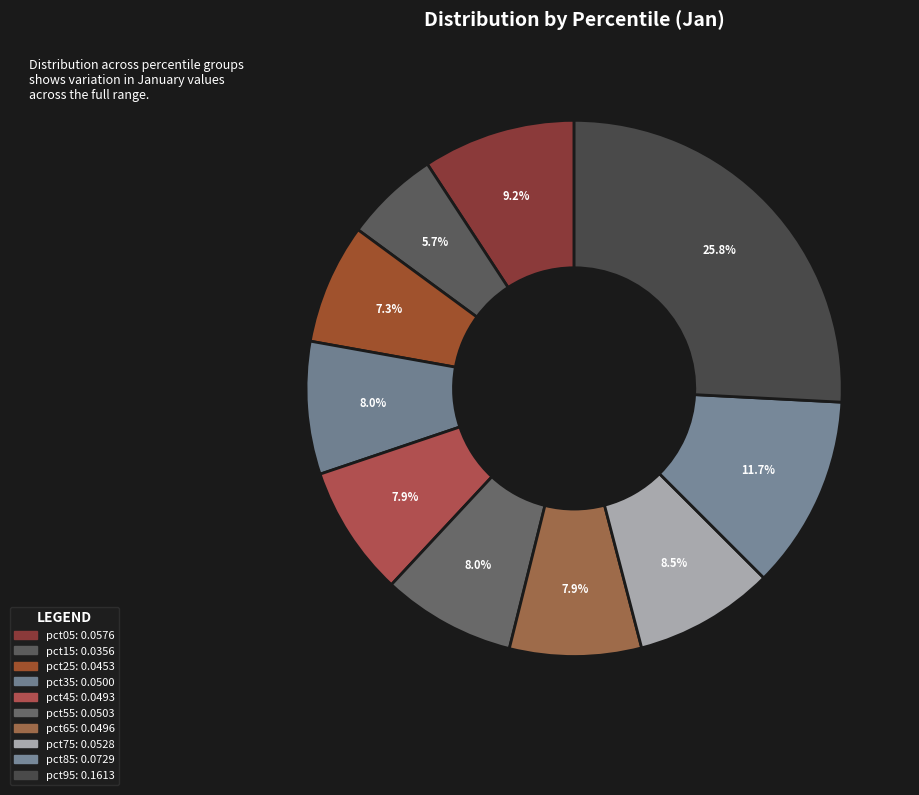

Is there any slice that represents more than half of the pie?

No